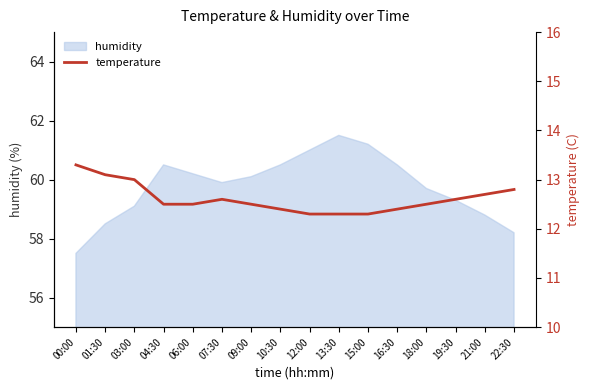

What is the sum of all values?

201.8